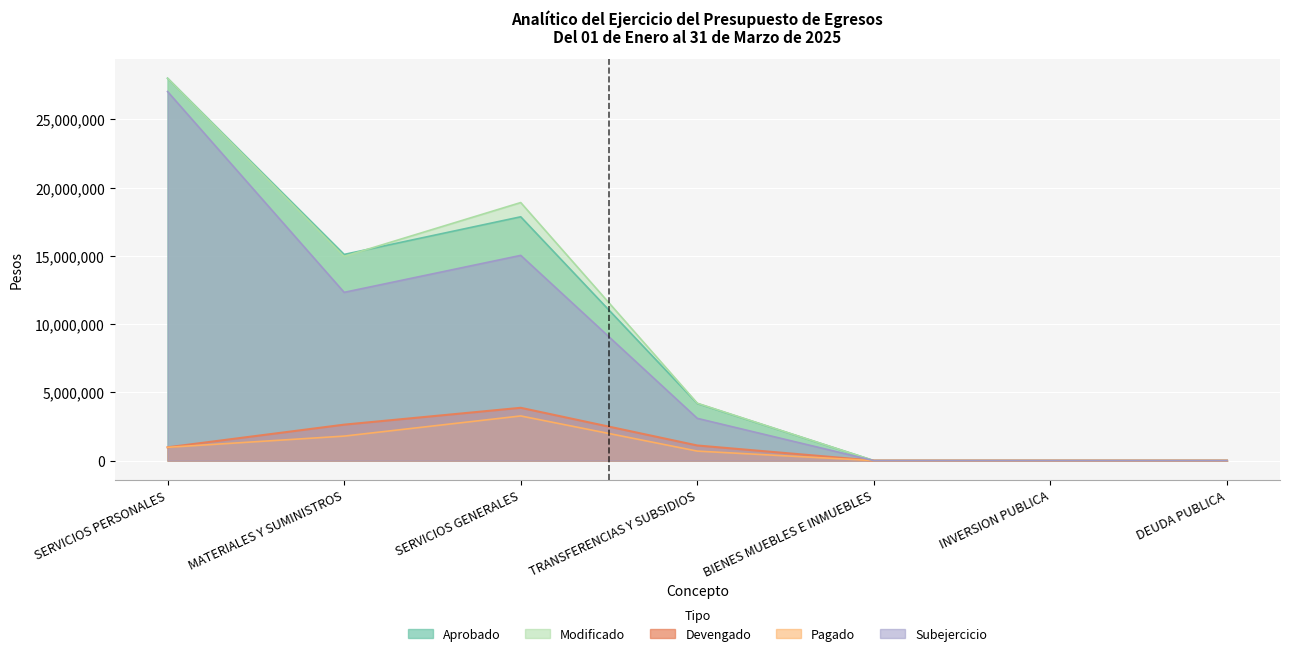

At which category is the sum across all series the highest?

SERVICIOS PERSONALES